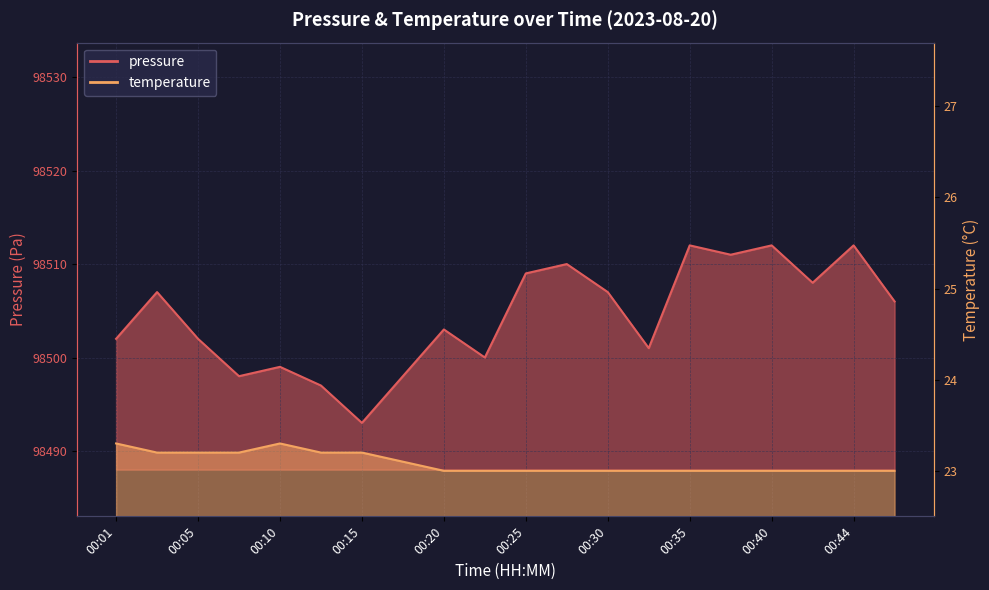

Is it true that pressure equals 98512.0 at 00:44?

True